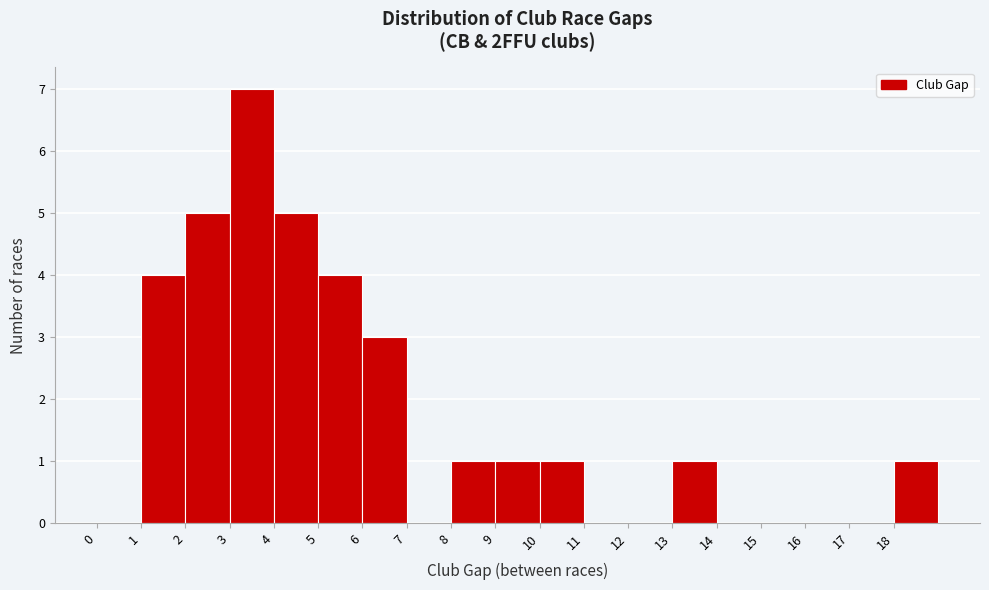

Reading left to right, transcribe this chart: for each bar, give the range it covers on the x-axis and its height. The values are not printed on the chart, so give them approximately, as read against the axis.

0 to 1: 0
1 to 2: 4
2 to 3: 5
3 to 4: 7
4 to 5: 5
5 to 6: 4
6 to 7: 3
7 to 8: 0
8 to 9: 1
9 to 10: 1
10 to 11: 1
11 to 12: 0
12 to 13: 0
13 to 14: 1
14 to 15: 0
15 to 16: 0
16 to 17: 0
17 to 18: 0
18 to 19: 1